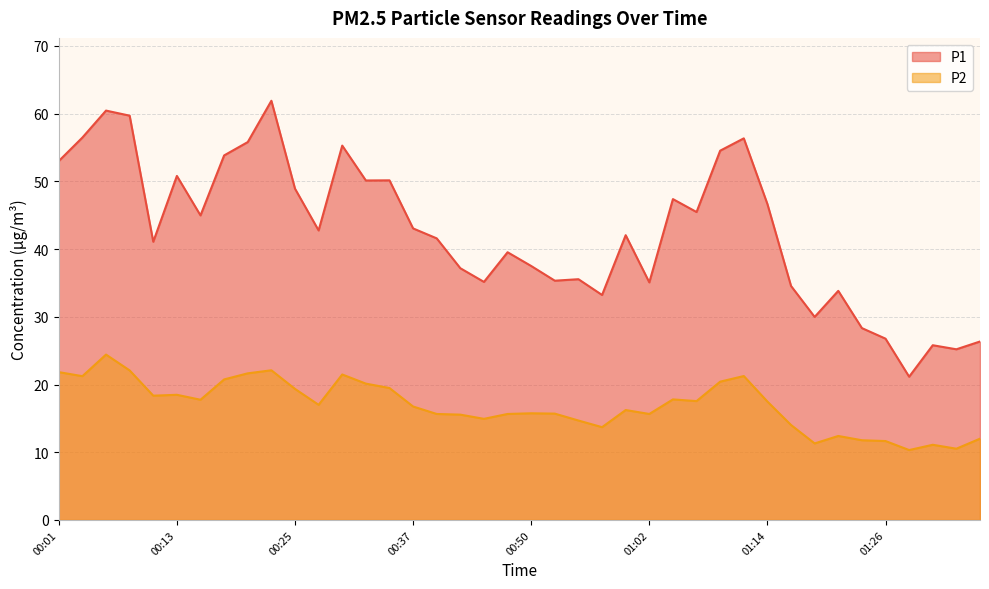

At how many categories does at least one series exceed 57?

3